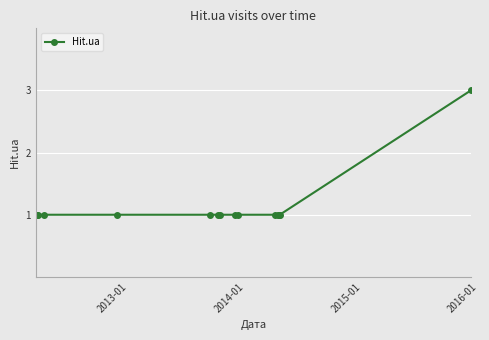

What is the maximum value shown in the chart?

3